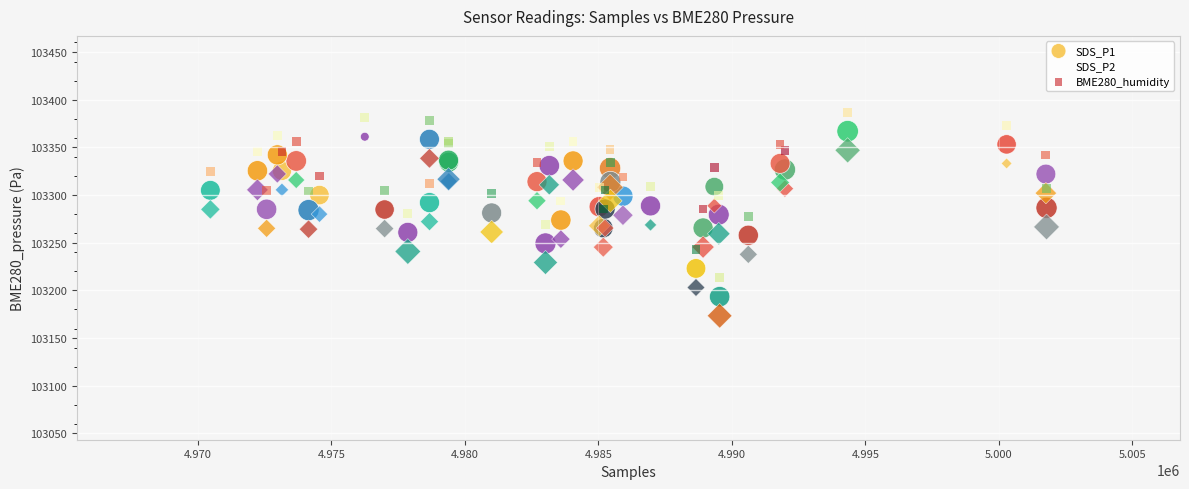

Which series contains the lowest Y value?

SDS_P2